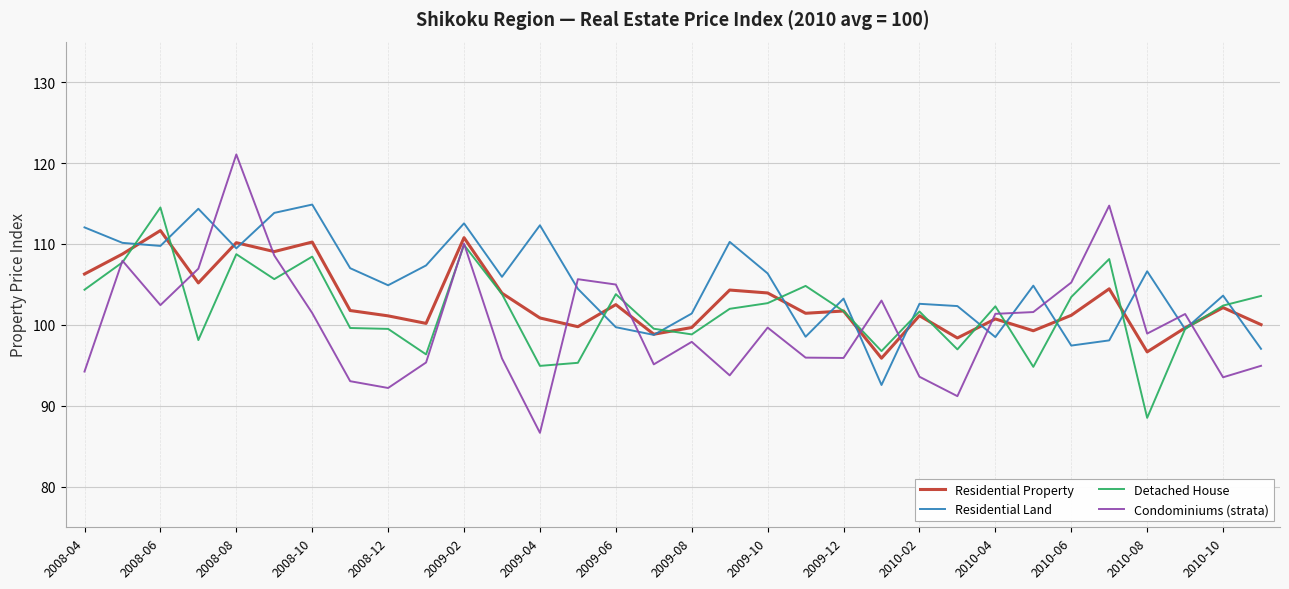

True or false: Condominiums (strata) has more than 0 points higher than both neighbors.

True